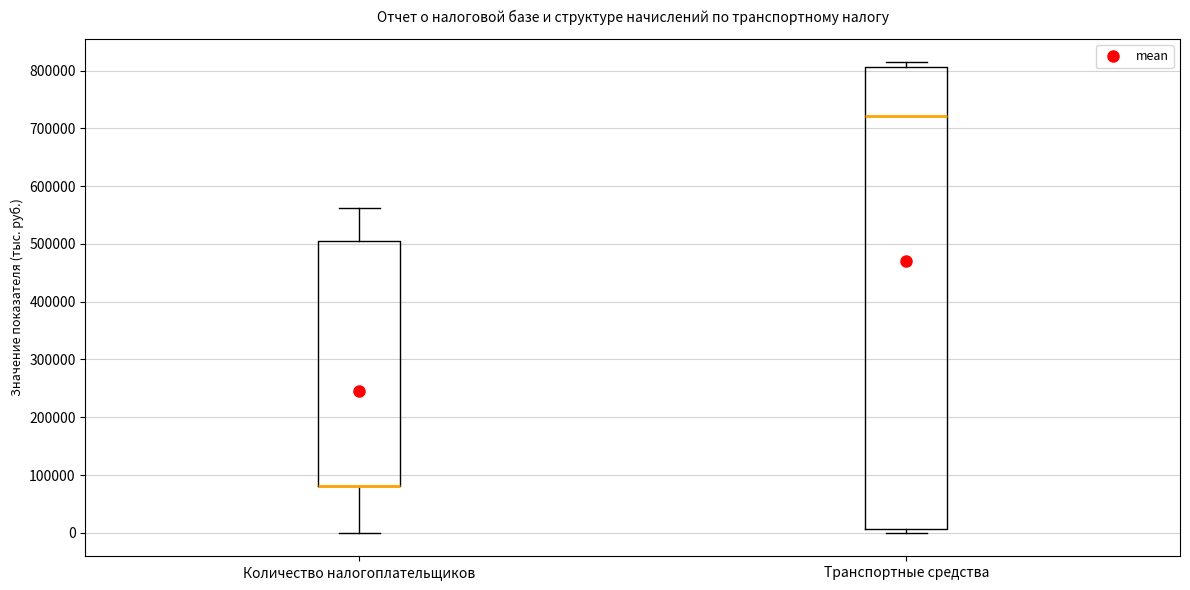

Reading left to right, transcribe this box plot: for each box, give where its median line is, the range the box spans, and where its two whiskers end, as read against the y-axis. The values are not printed on the chart, so give them approximately, as read against the axis.

Количество налогоплательщиков: median 80000 (drawn on the box's lower edge), box 80000 to 510000, whiskers 0 to 560000
Транспортные средства: median 720000, box 10000 to 810000, whiskers 0 to 810000 (just above the box's upper edge)